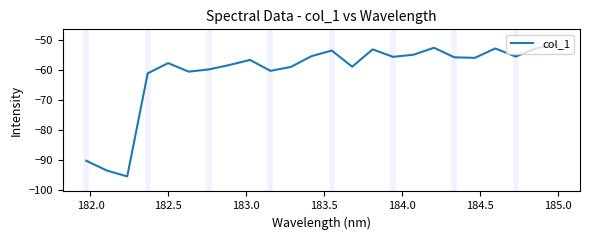

What is the maximum value shown in the chart?

-51.6